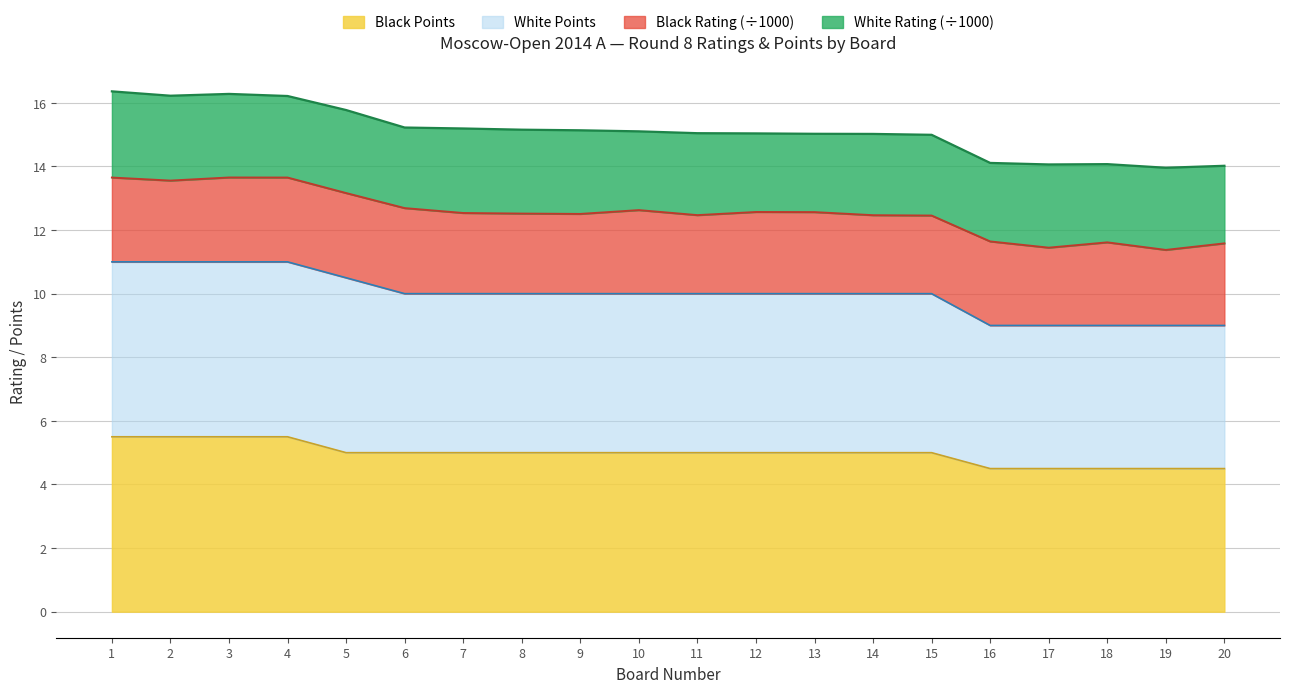

At how many categories does at least one series exceed 8?

20